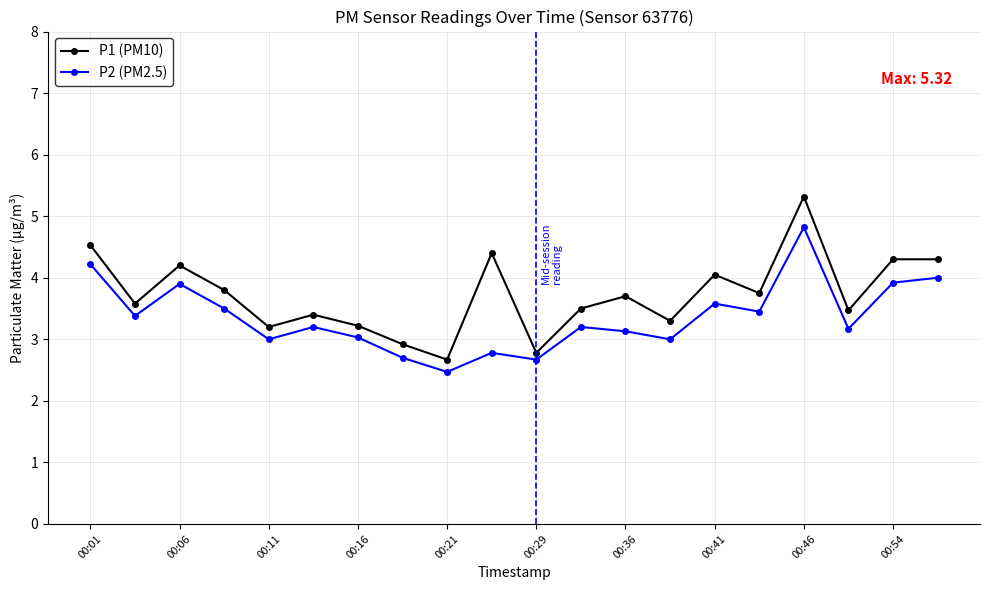

What is the minimum value shown in the chart?

2.5